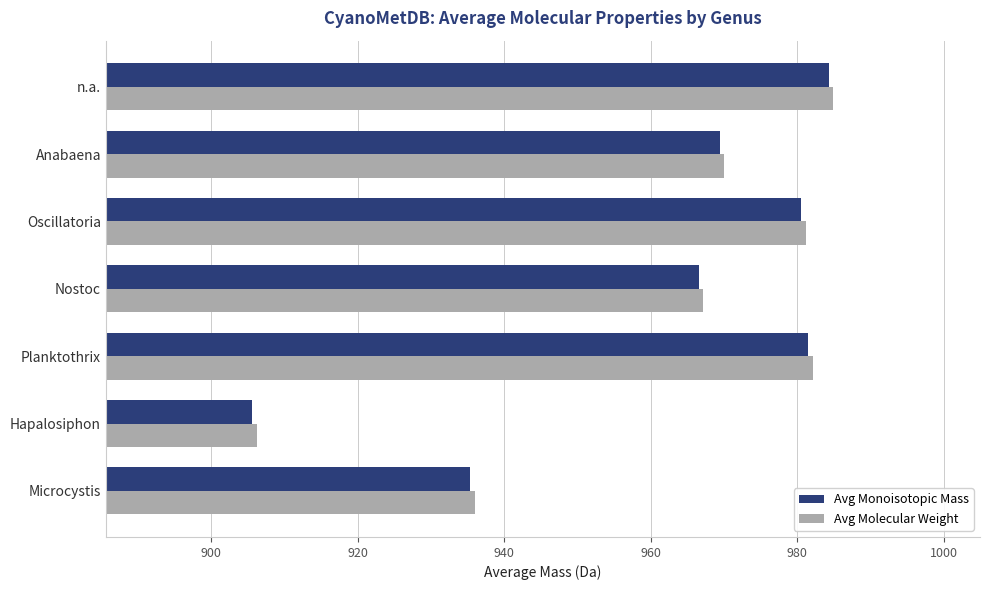

Is the value of Avg Monoisotopic Mass at Hapalosiphon greater than the value of Avg Molecular Weight at n.a.?

No